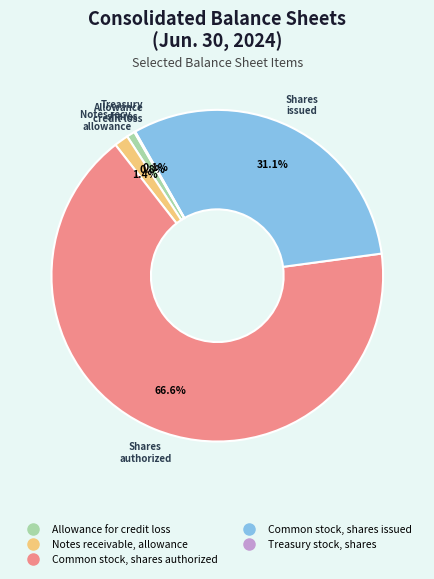

How much of the chart is everything except Common stock, shares authorized?

33.4%